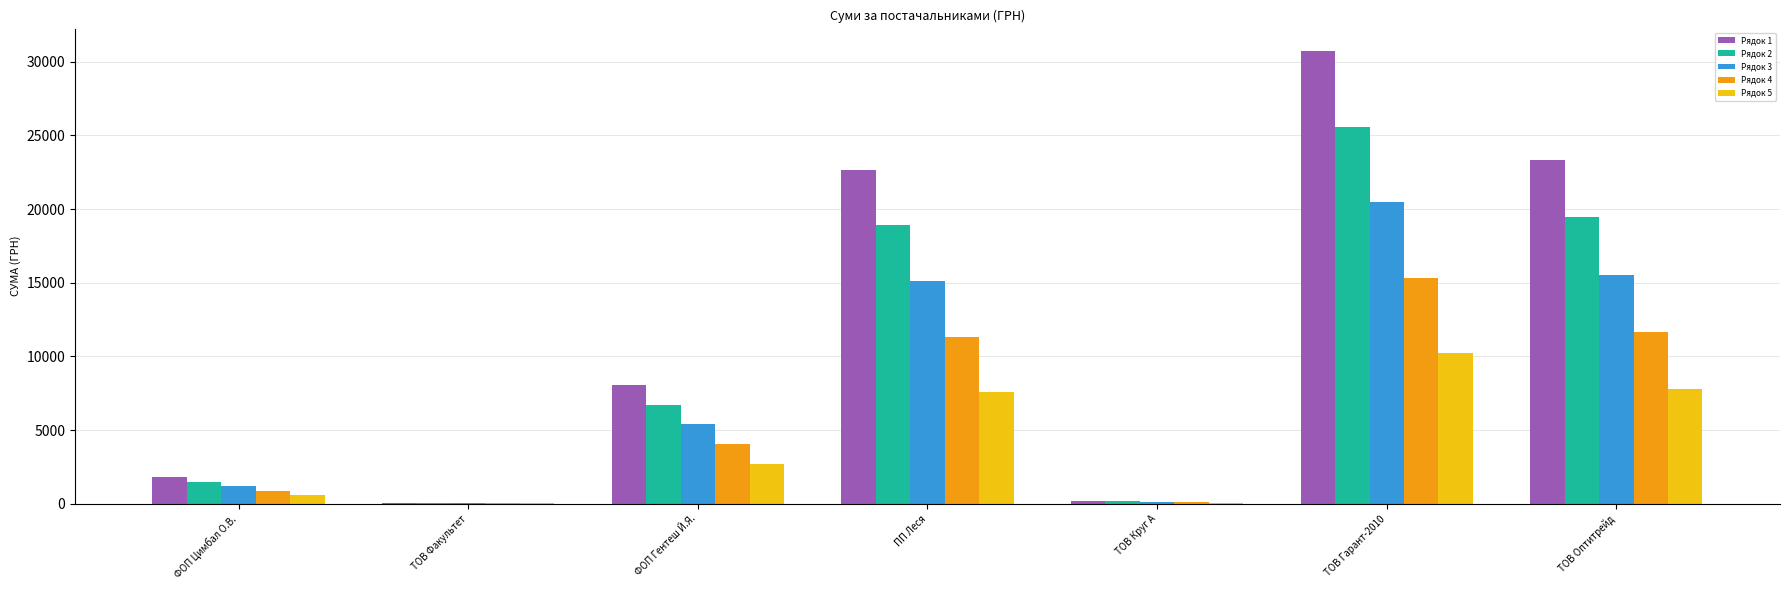

What is the highest value of the Рядок 2 series?

25597.8